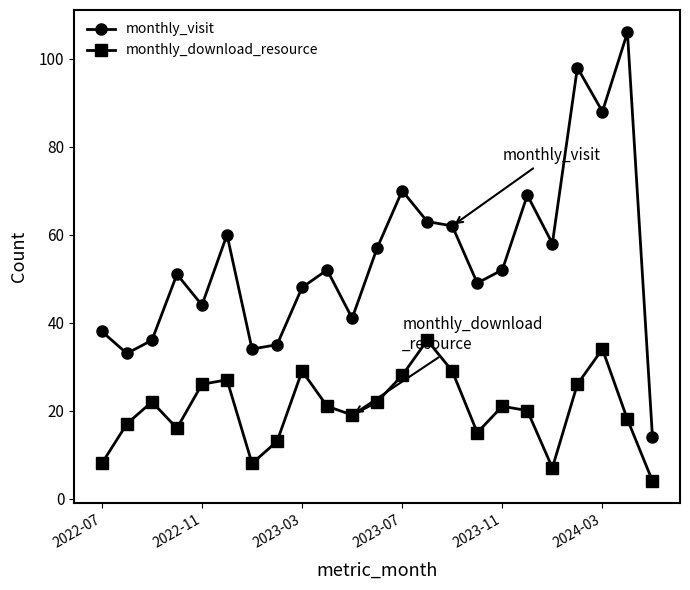

In monthly_download_resource, how many points are lower than both neighbors (excluding endpoints)?

5